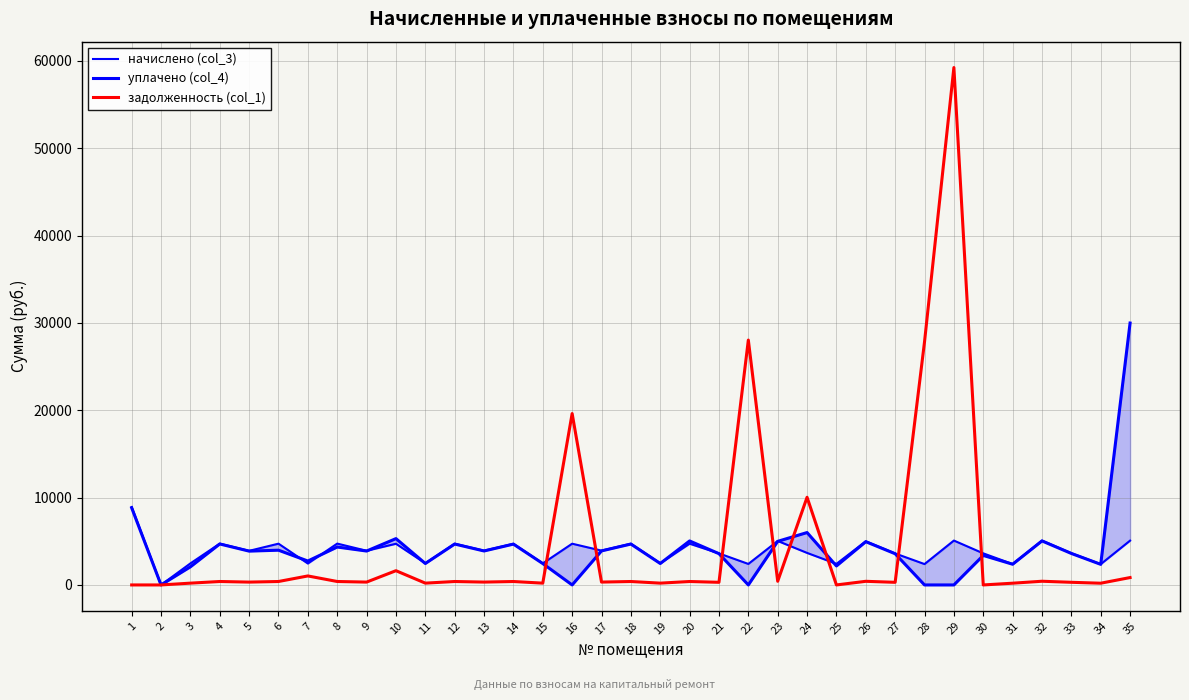

What is the average value of the уплачено (col_4) series?

4170.4